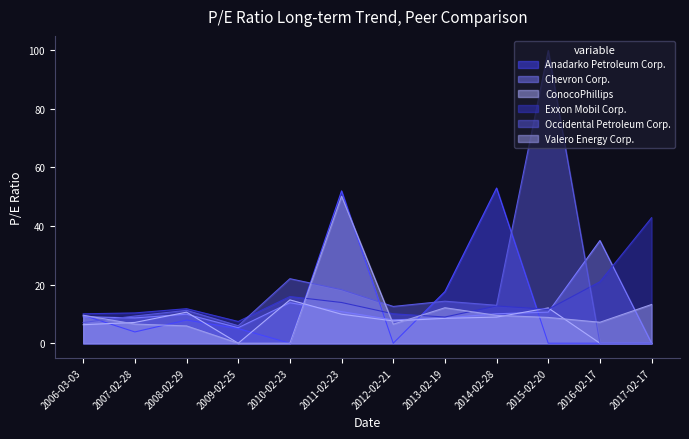

Which series changed the most between 2013-02-19 and 2017-02-17?

Exxon Mobil Corp.